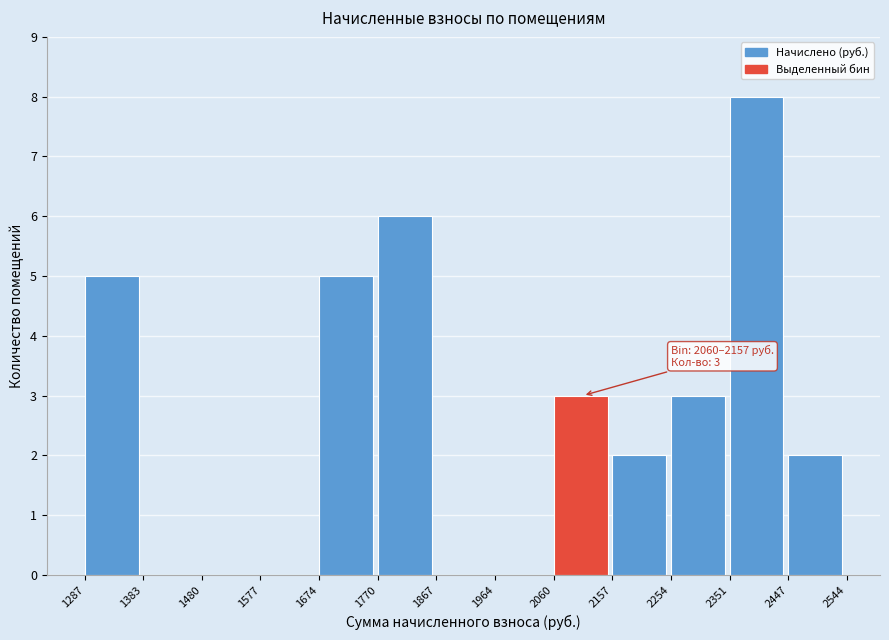

Which range on the x-axis has the tallest bar?

2351 to 2447